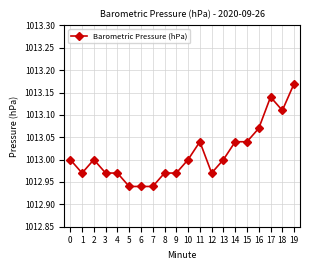

At which category does the data reach its first local peak?

2